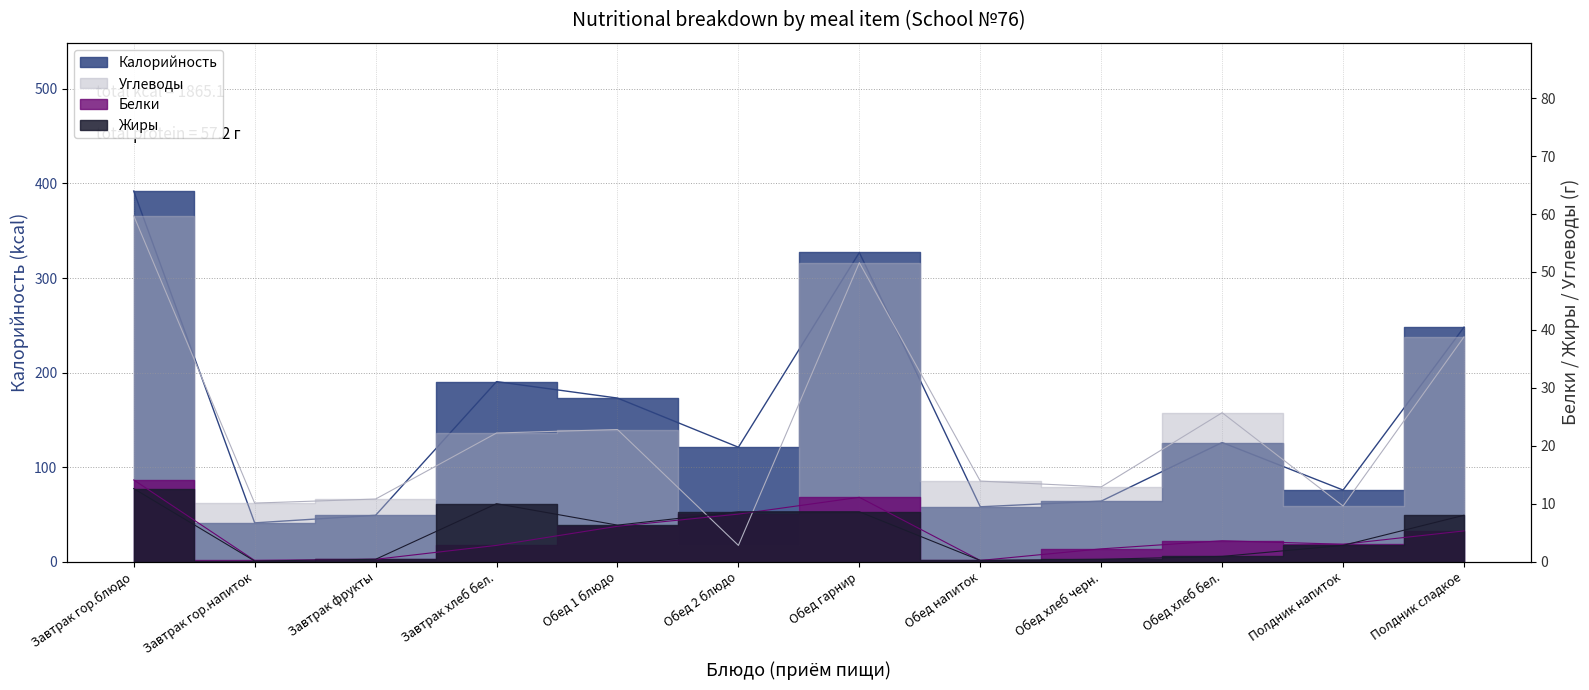

What is the difference between the highest and lowest values at Завтрак гор.напиток?

40.9